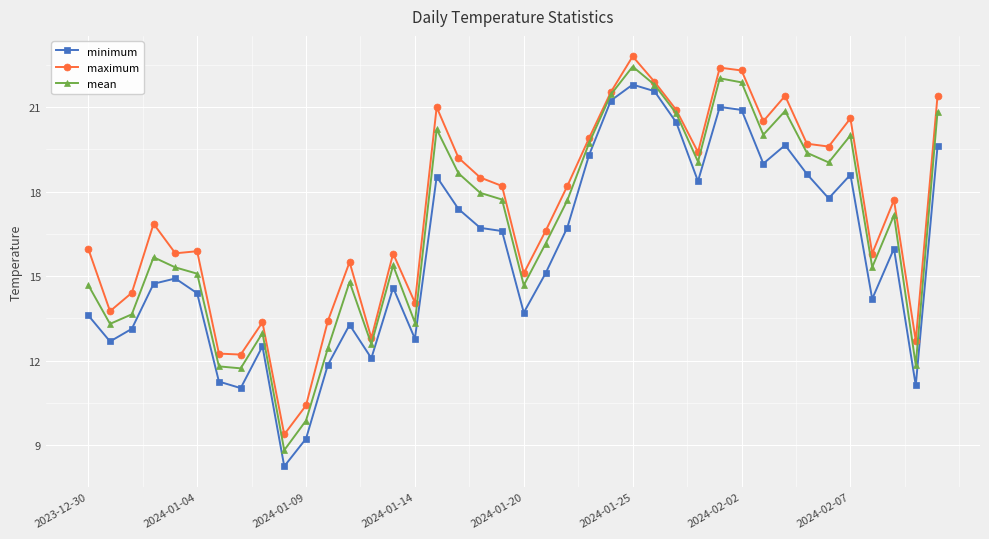

How many data points in maximum are less than 17?

20